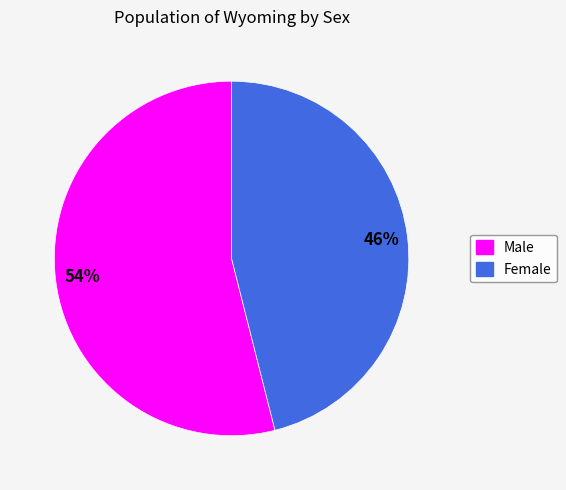

Count the number of slices in the pie.

2